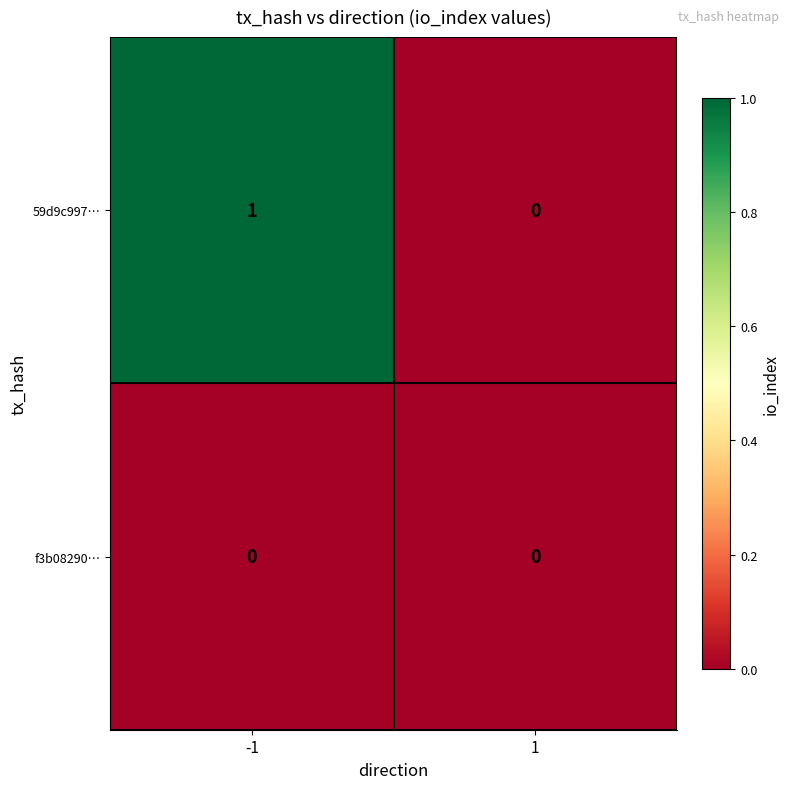

True or false: f3b08290… has a value of 0 at 1.

True